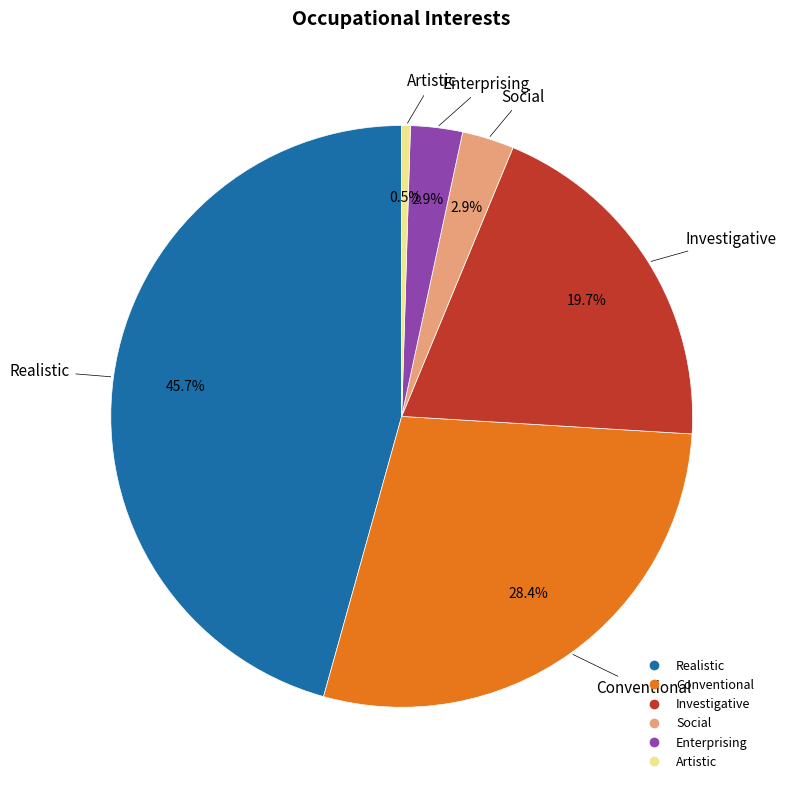

Which slice is the smallest?

Artistic